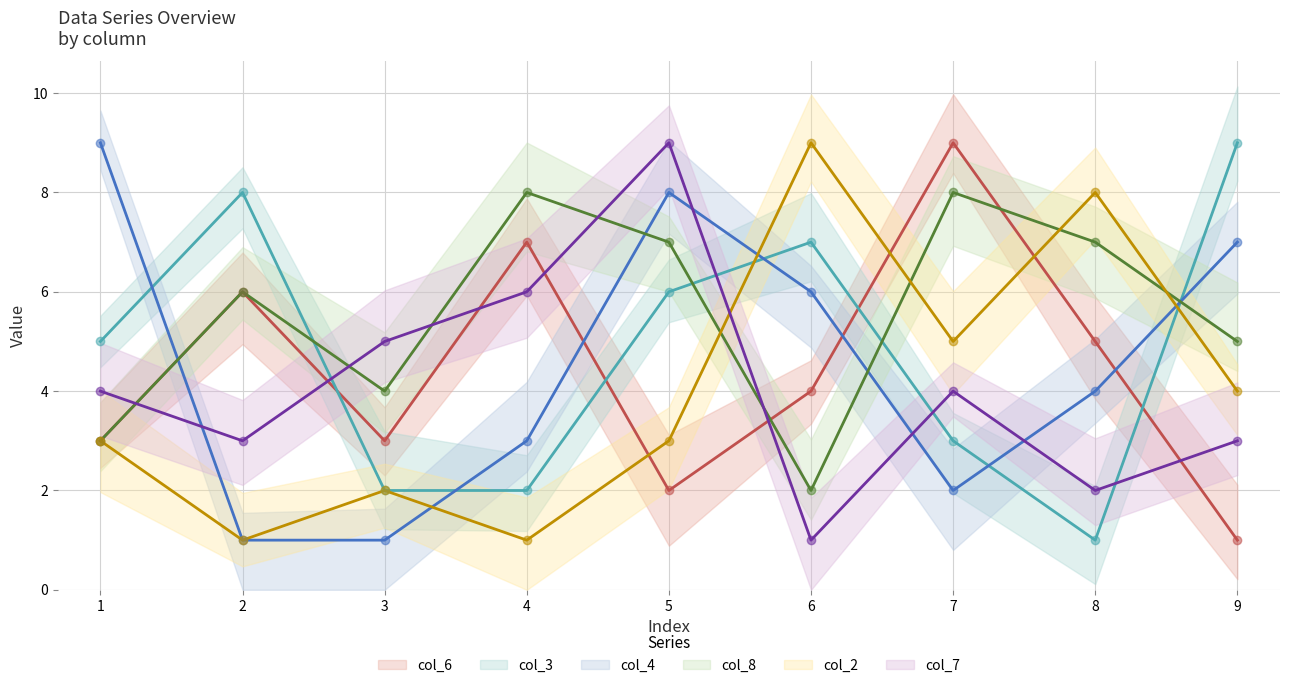

What are all the series names shown in the legend?

col_6 (line), col_3 (line), col_4 (line), col_8 (line), col_2 (line), col_7 (line)